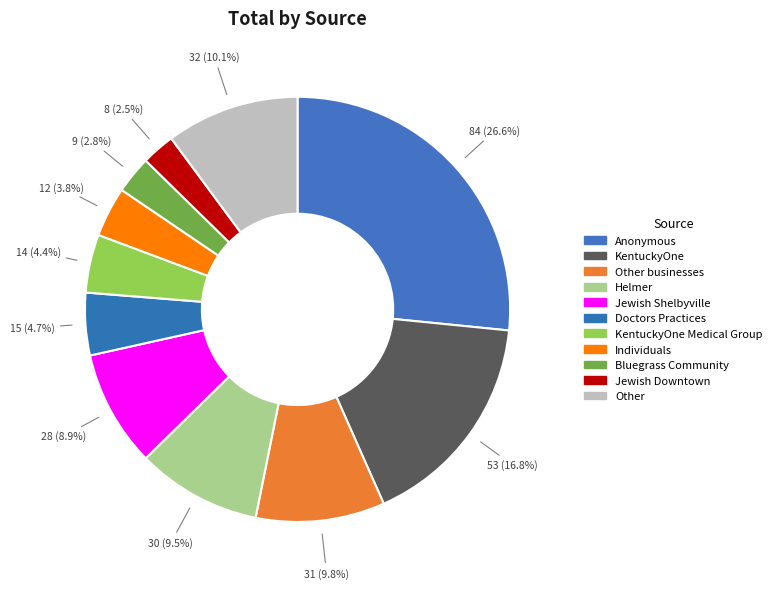

Which category has the biggest portion of the pie?

Anonymous